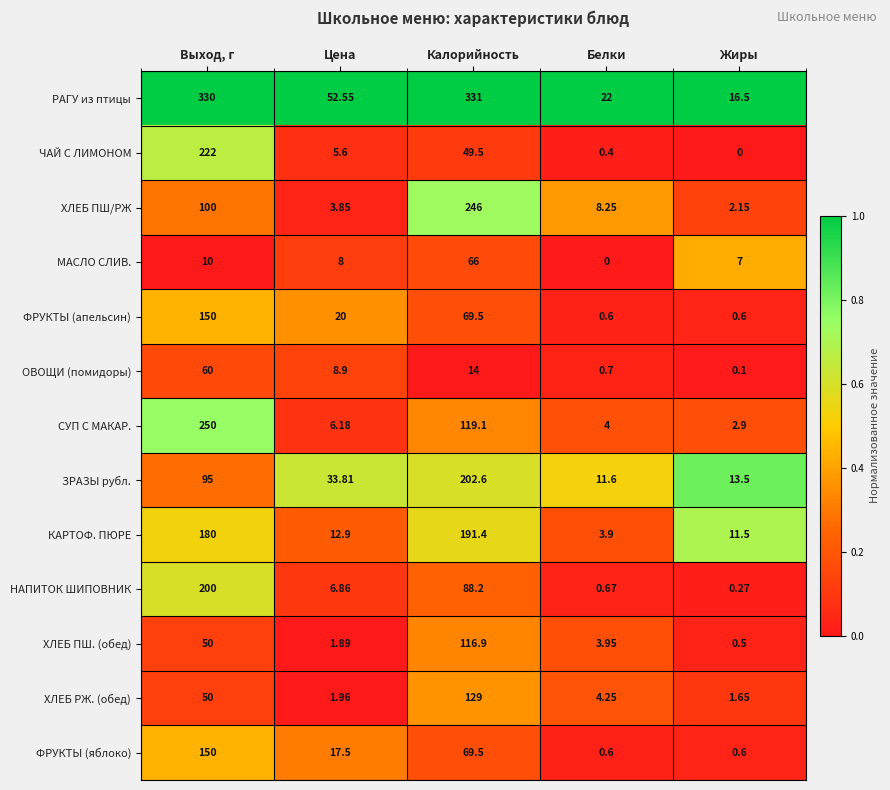

At which label does КАРТОФ. ПЮРЕ first exceed 12?

Выход, г